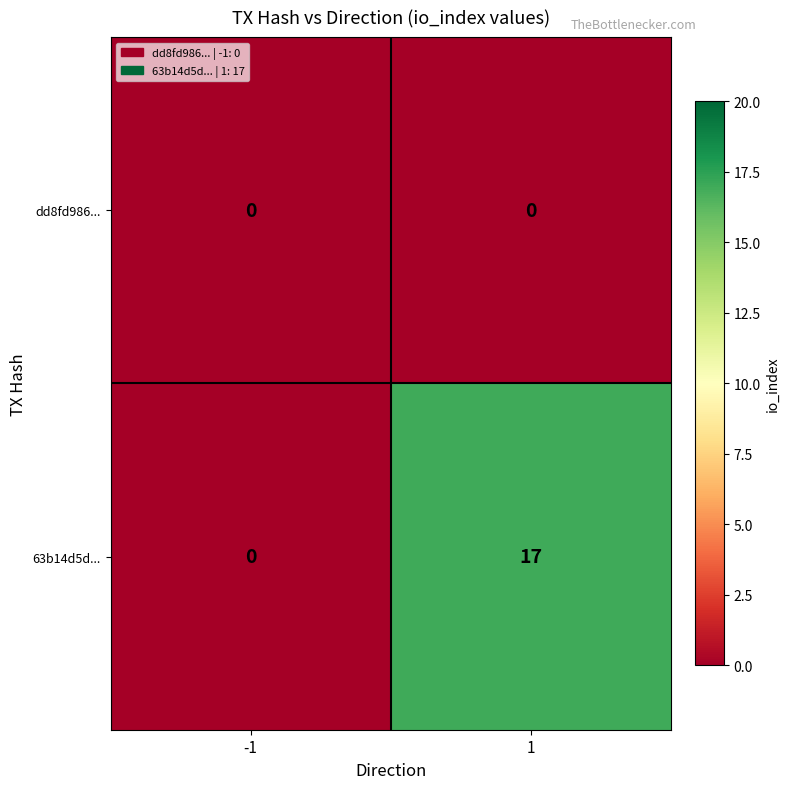

Reading left to right, transcribe all the data shown in this chart.

dd8fd986...: -1=0	1=0
63b14d5d...: -1=0	1=17